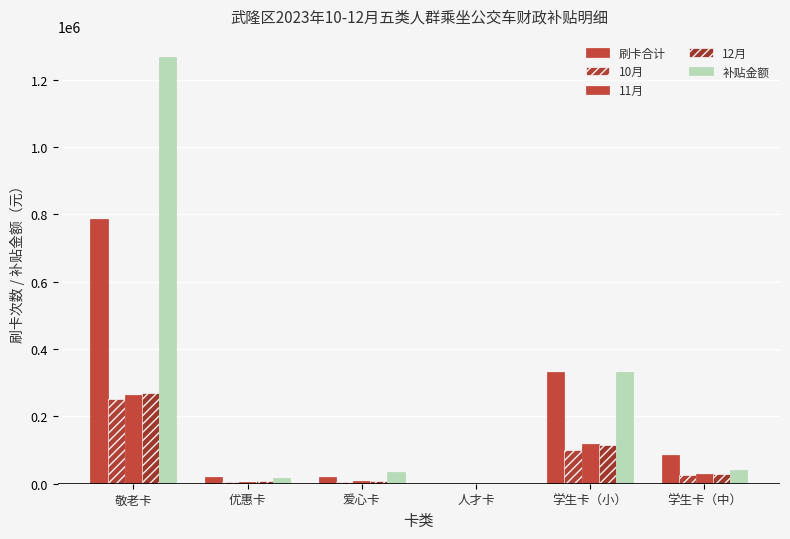

How many series are shown in this chart?

5